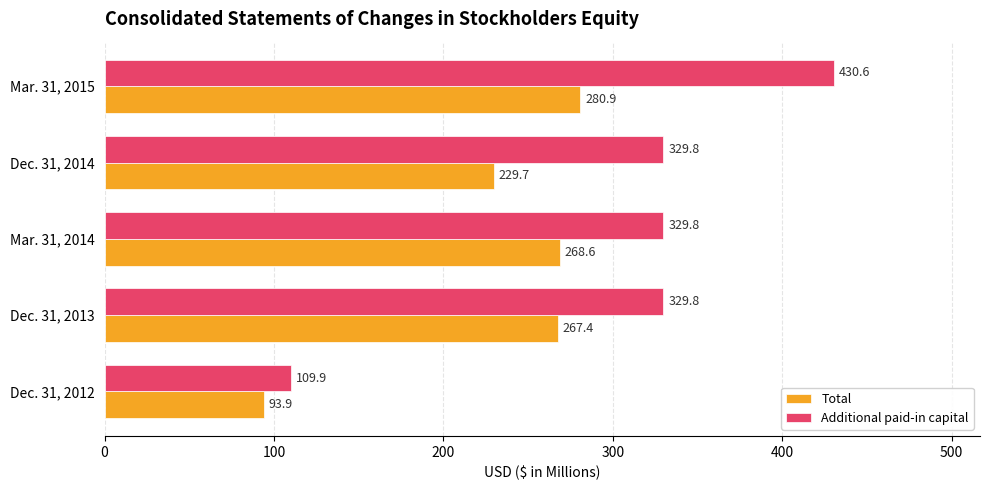

Is it true that Additional paid-in capital equals 46.7 at Dec. 31, 2012?

False